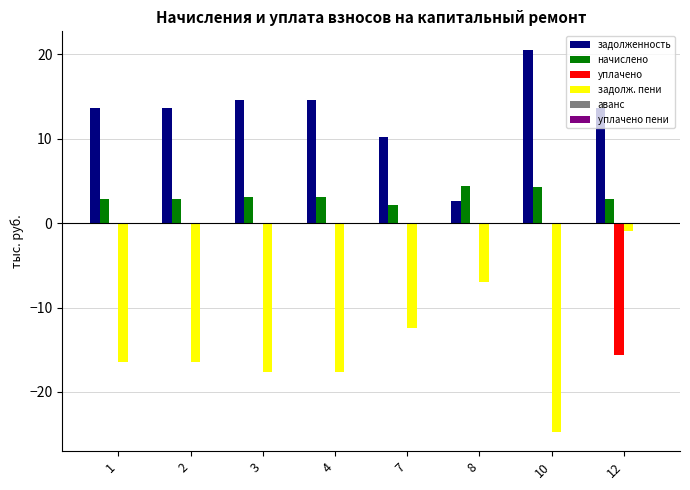

At which category does the chart reach its peak across all series?

10